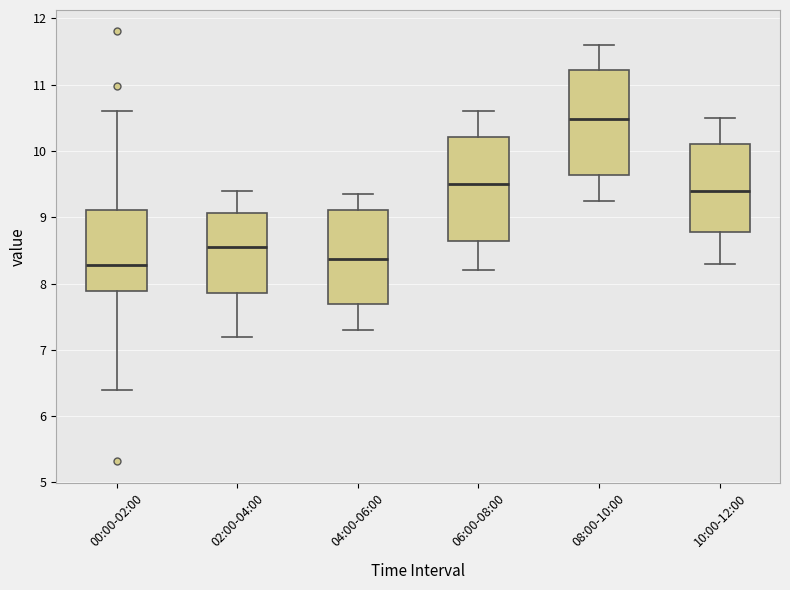

Reading left to right, transcribe this box plot: for each box, give where its median line is, the range the box spans, and where its two whiskers end, as read against the y-axis. The values are not printed on the chart, so give them approximately, as read against the axis.

00:00-02:00: median 8.3, box 7.9 to 9.1, whiskers 6.4 to 10.6
02:00-04:00: median 8.6, box 7.9 to 9.1, whiskers 7.2 to 9.4
04:00-06:00: median 8.4, box 7.7 to 9.1, whiskers 7.3 to 9.4
06:00-08:00: median 9.5, box 8.6 to 10.2, whiskers 8.2 to 10.6
08:00-10:00: median 10.5, box 9.6 to 11.2, whiskers 9.3 to 11.6
10:00-12:00: median 9.4, box 8.8 to 10.1, whiskers 8.3 to 10.5